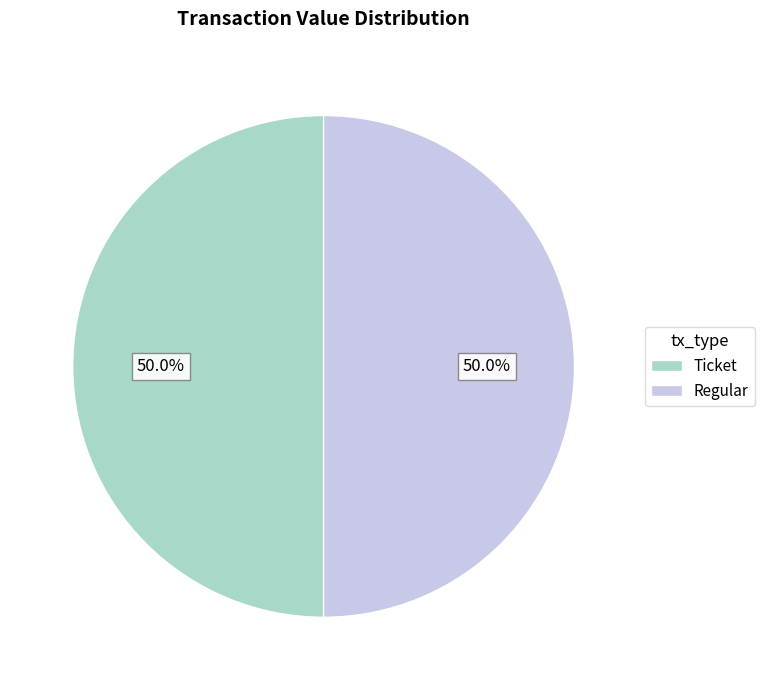

What is the ratio of the value at Regular to the value at Ticket?

1.0